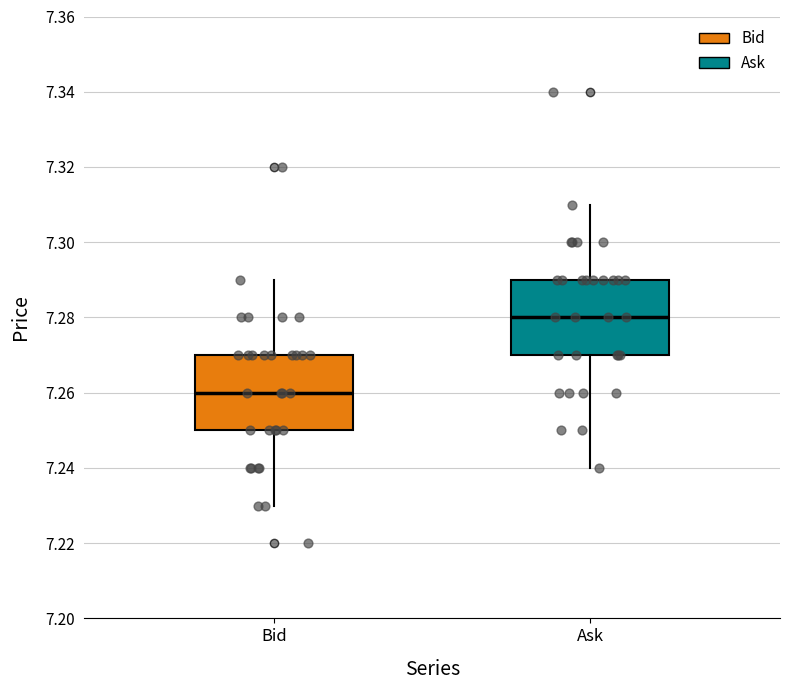

Where does the lower whisker of the box for Bid end on the y-axis? The values are not printed on the chart, so give them approximately, as read against the axis.

7.23